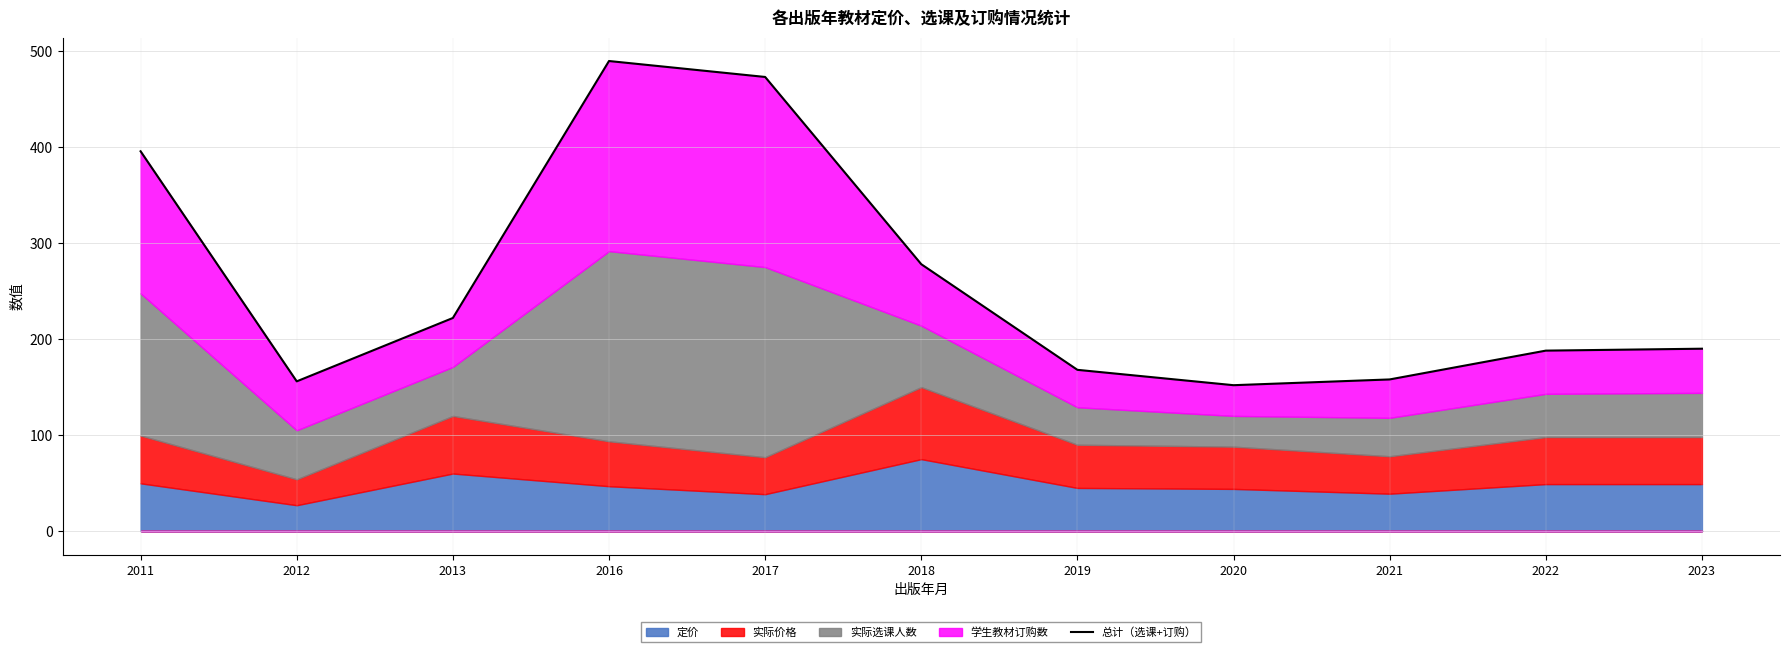

What is the ratio of the value at 2016 to the value at 2012?

3.1